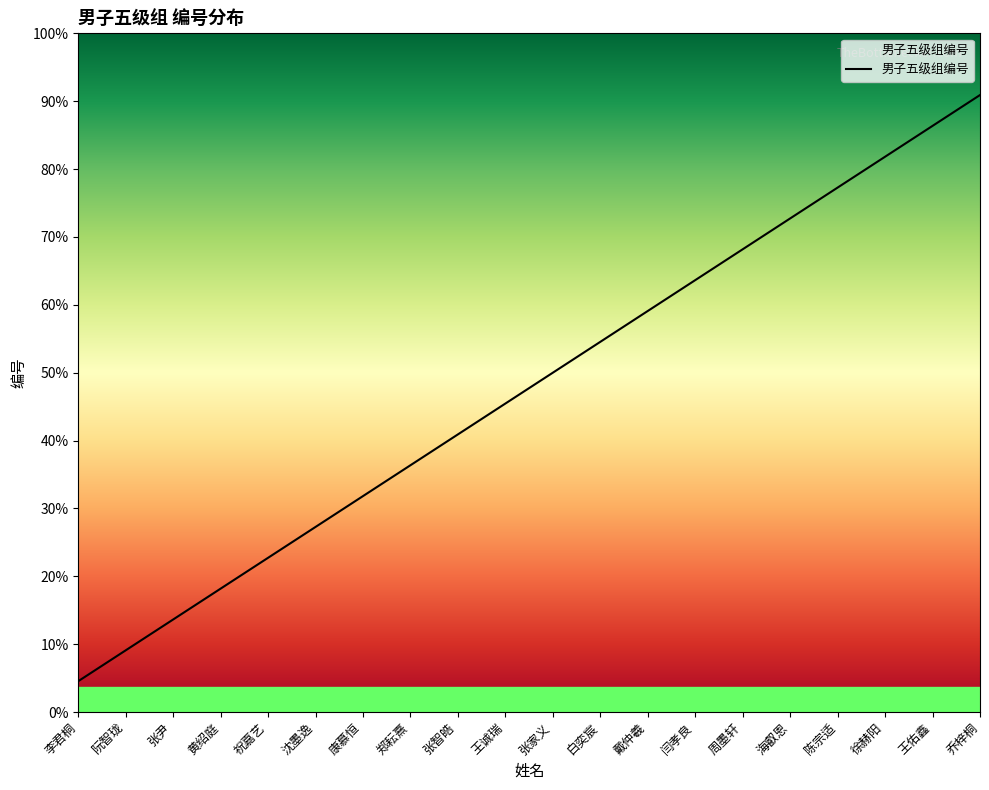

Reading left to right, transcribe all the data shown in this chart.

1	2	3	4	5	6	7	8	9	10	11	12	13	14	15	16	17	18	19	20